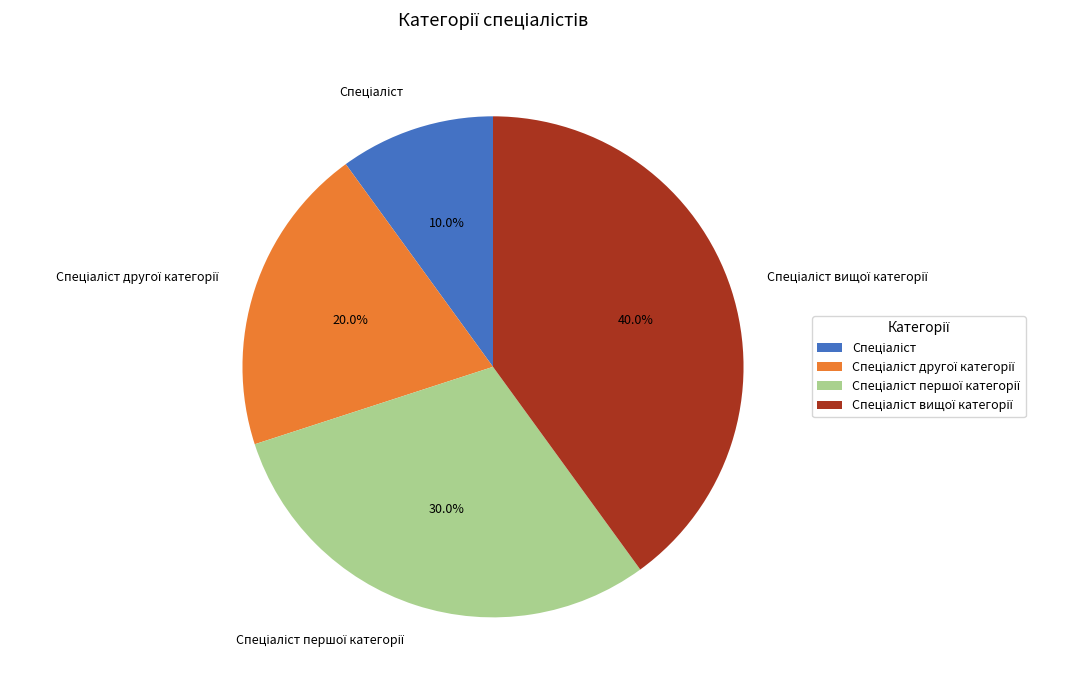

Is there a majority slice in this chart?

No